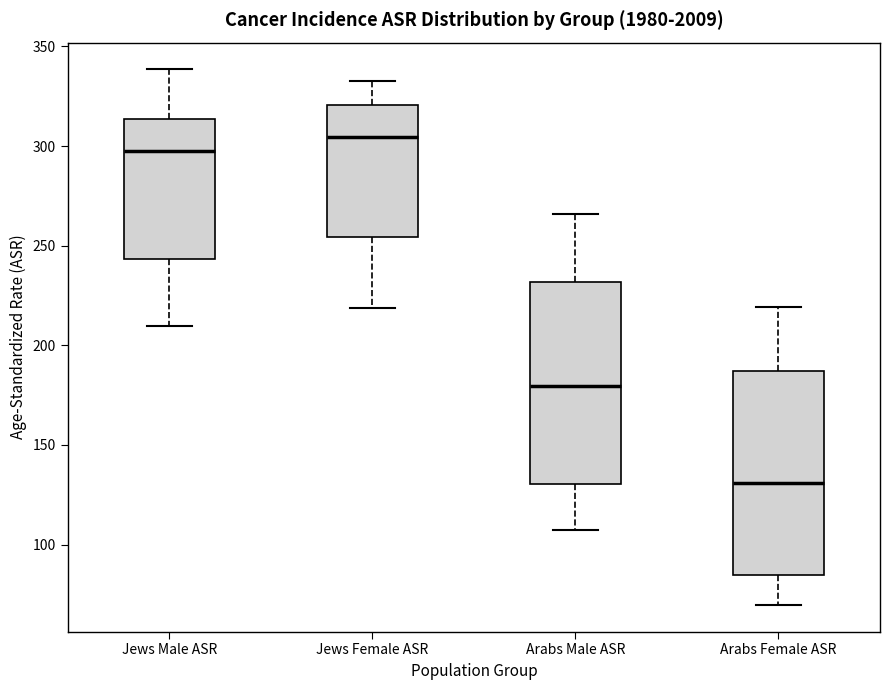

Where is the lower edge of the box for Jews Female ASR on the y-axis? The values are not printed on the chart, so give them approximately, as read against the axis.

255